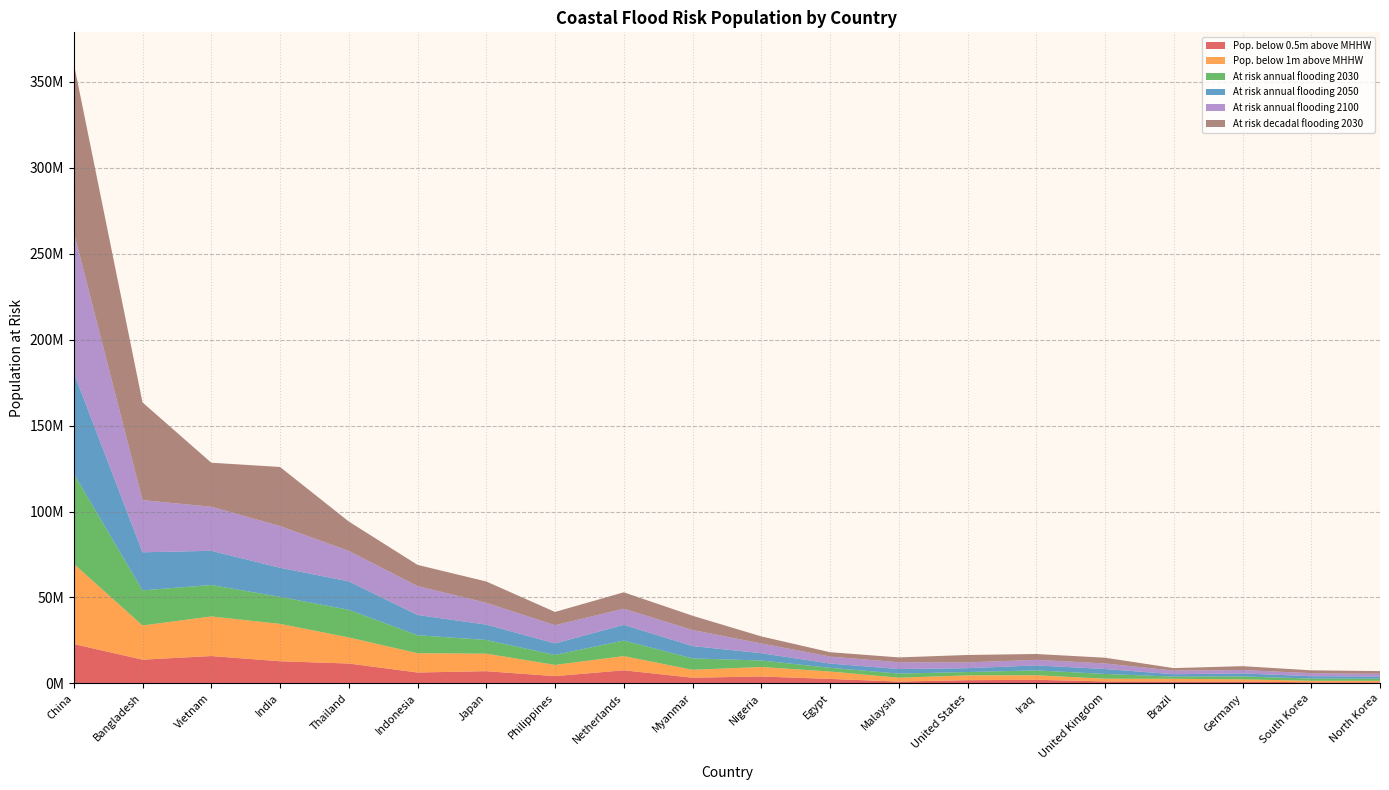

Reading right to left, what are all the values shown in this chart?

pop_below_0.5m: North Korea=569488	South Korea=612054	Germany=1042598	Brazil=1063057	United Kingdom=1136517	Iraq=2084479	United States=1860027	Malaysia=1062435	Egypt=2591382	Nigeria=4000590	Myanmar=3303853	Netherlands=7605131	Philippines=4214595	Japan=7092361	Indonesia=6324369	Thailand=11551224	India=12874526	Vietnam=15902843	Bangladesh=13797209	China=22883349
pop_below_1m: North Korea=949613	South Korea=891640	Germany=1297532	Brazil=1601761	United Kingdom=1580333	Iraq=2642550	United States=2779957	Malaysia=2236190	Egypt=4316748	Nigeria=5527418	Myanmar=4591753	Netherlands=8256121	Philippines=6502570	Japan=10215967	Indonesia=11227101	Thailand=15174532	India=21745052	Vietnam=23029224	Bangladesh=19895535	China=46668207
pop_at_risk_flood_2030: North Korea=1206820	South Korea=1284143	Germany=1697254	Brazil=1258167	United Kingdom=2777515	Iraq=2822238	United States=1952881	Malaysia=2386253	Egypt=2156507	Nigeria=3782355	Myanmar=6612924	Netherlands=9054045	Philippines=5831571	Japan=7948000	Indonesia=10454157	Thailand=16103587	India=15704571	Vietnam=18321984	Bangladesh=20433409	China=52497992
pop_at_risk_flood_2050: North Korea=1279732	South Korea=1372132	Germany=1759183	Brazil=1398670	United Kingdom=2866679	Iraq=2911836	United States=2232998	Malaysia=2661077	Egypt=2478506	Nigeria=4243513	Myanmar=7204736	Netherlands=9135003	Philippines=6712553	Japan=8927039	Indonesia=11796154	Thailand=16540712	India=16960347	Vietnam=19886870	Bangladesh=22148297	China=58757249
pop_at_risk_flood_2100: North Korea=1592345	South Korea=1776719	Germany=1984353	Brazil=2118108	United Kingdom=3207230	Iraq=3232121	United States=3387904	Malaysia=3937097	Egypt=4049635	Nigeria=5691363	Myanmar=9350364	Netherlands=9396957	Philippines=10573293	Japan=12705583	Indonesia=16828284	Thailand=17709203	India=24264813	Vietnam=25627362	Bangladesh=30372820	China=81711334
pop_at_risk_decadal_2030: North Korea=1545532	South Korea=1654573	Germany=2235201	Brazil=1439728	United Kingdom=3360949	Iraq=3399783	United States=4309571	Malaysia=2826994	Egypt=2547862	Nigeria=4090558	Myanmar=8299046	Netherlands=9546523	Philippines=7731493	Japan=12396842	Indonesia=12327219	Thailand=17111737	India=34373719	Vietnam=25630279	Bangladesh=56841795	China=98277311